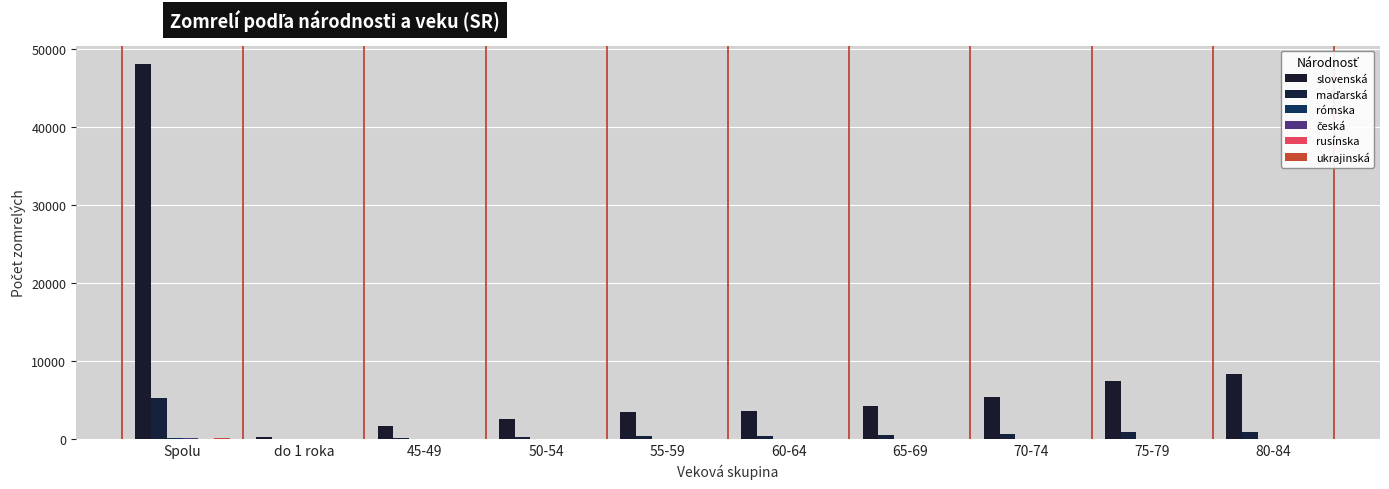

How many categories are shown in the chart?

10